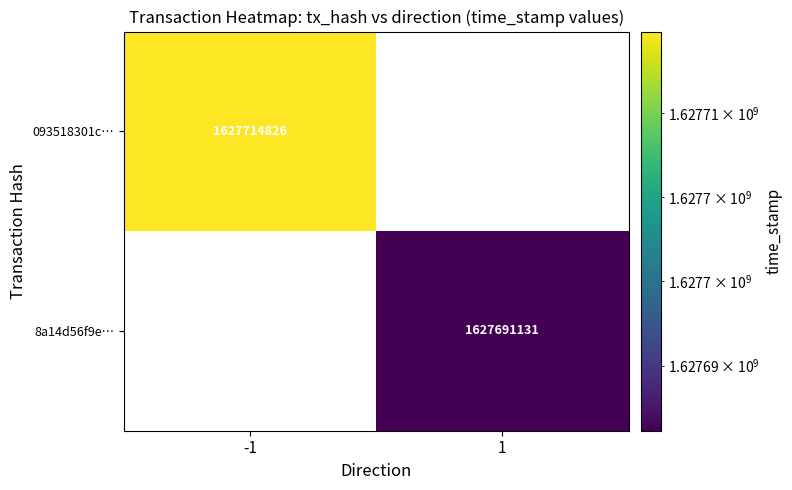

Is it true that 8a14d56f9e… equals 1627691131 at 1?

True